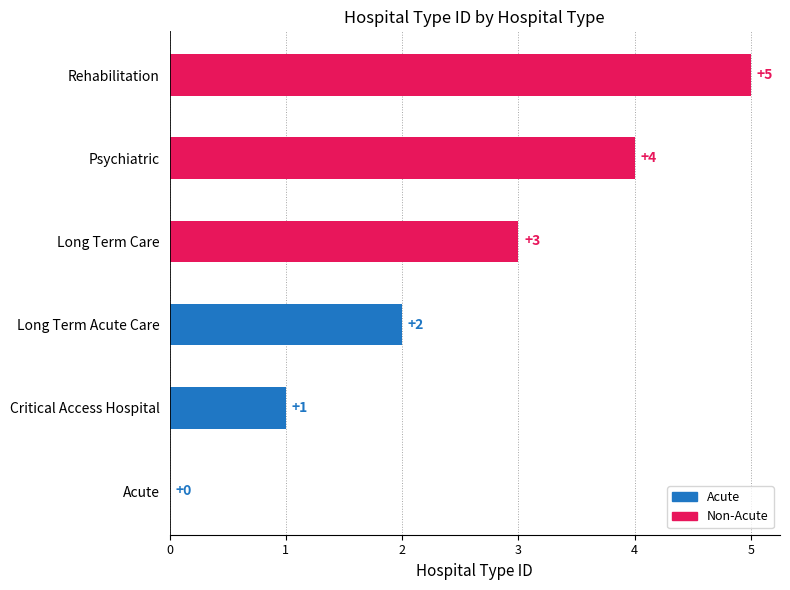

Which has a higher value, Critical Access Hospital or Acute?

Critical Access Hospital